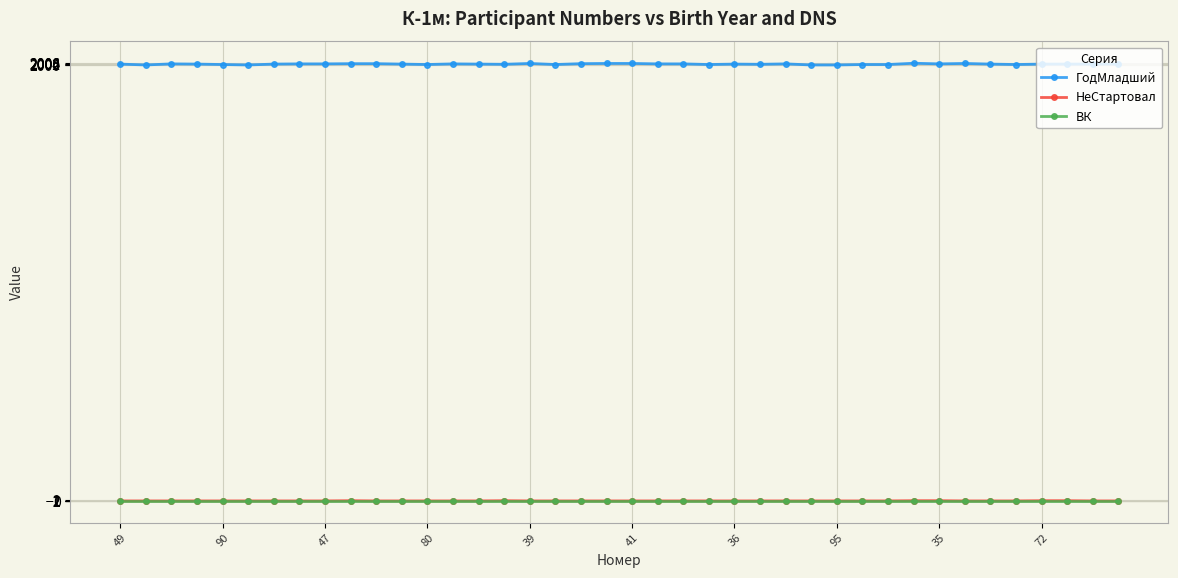

At how many categories does at least one series exceed 417?

40